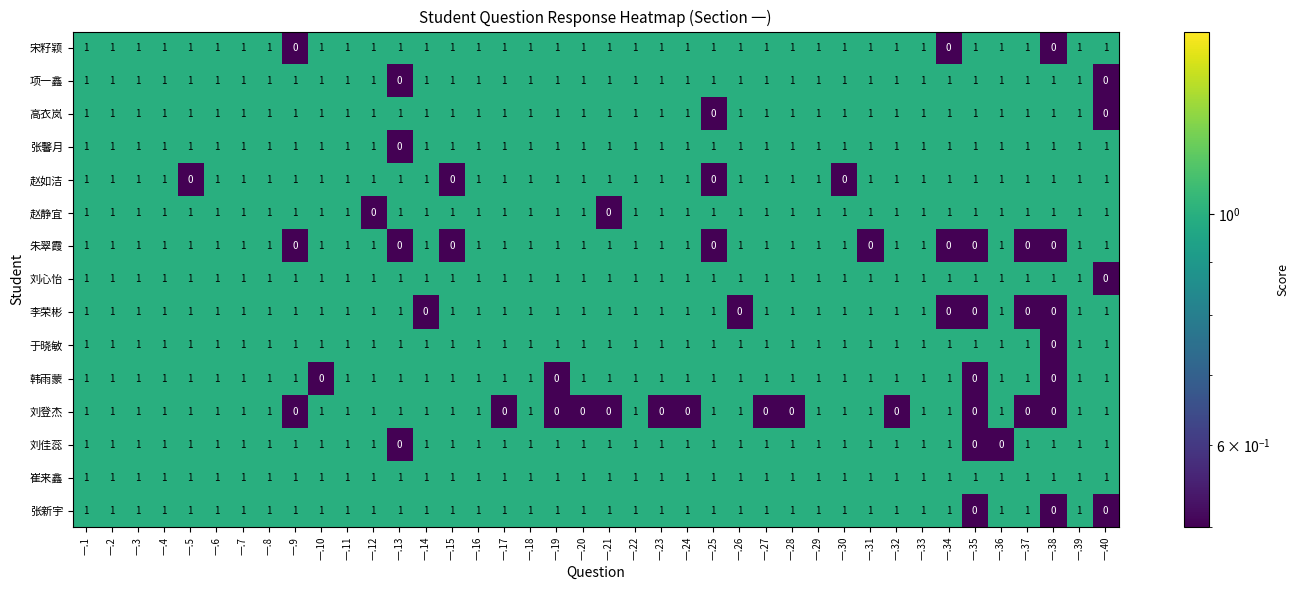

What is the sum of all 赵静宜 values?

38